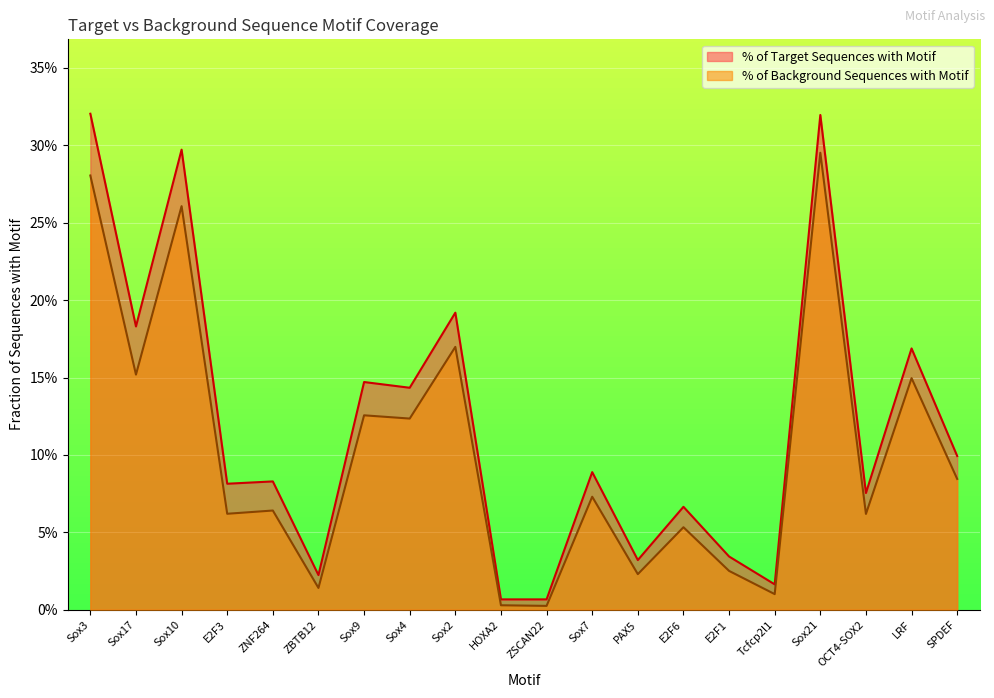

Reading left to right, transcribe all the data shown in this chart.

% of Target Sequences with Motif: 0.3	0.2	0.3	0.1	0.1	0.0	0.1	0.1	0.2	0.0	0.0	0.1	0.0	0.1	0.0	0.0	0.3	0.1	0.2	0.1
% of Background Sequences with Motif: 0.3	0.2	0.3	0.1	0.1	0.0	0.1	0.1	0.2	0.0	0.0	0.1	0.0	0.1	0.0	0.0	0.3	0.1	0.1	0.1